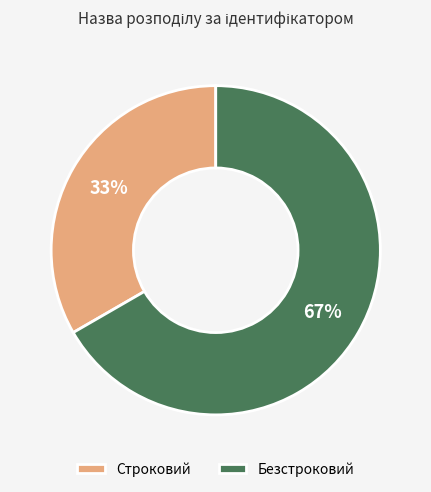

What is the largest slice in the pie chart?

Безстроковий